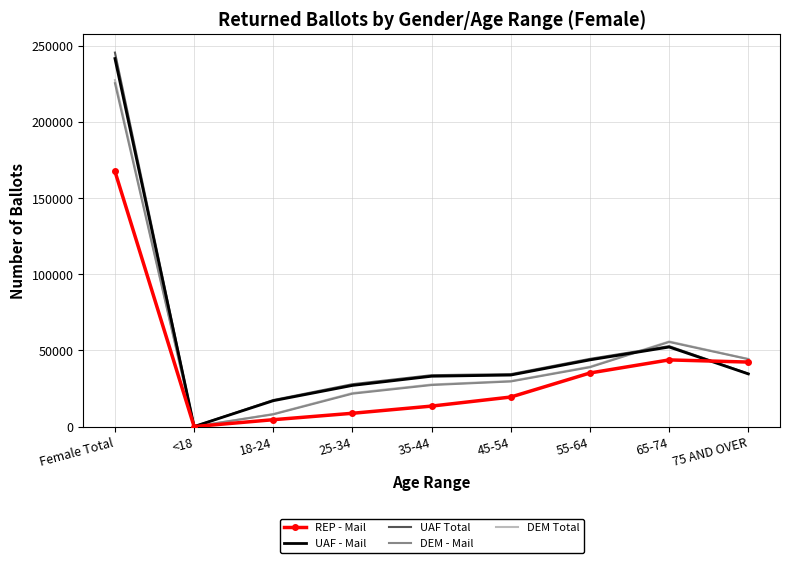

List the labels in order of DEM - Mail value, largest first.

Female Total, 65-74, 75 AND OVER, 55-64, 45-54, 35-44, 25-34, 18-24, <18